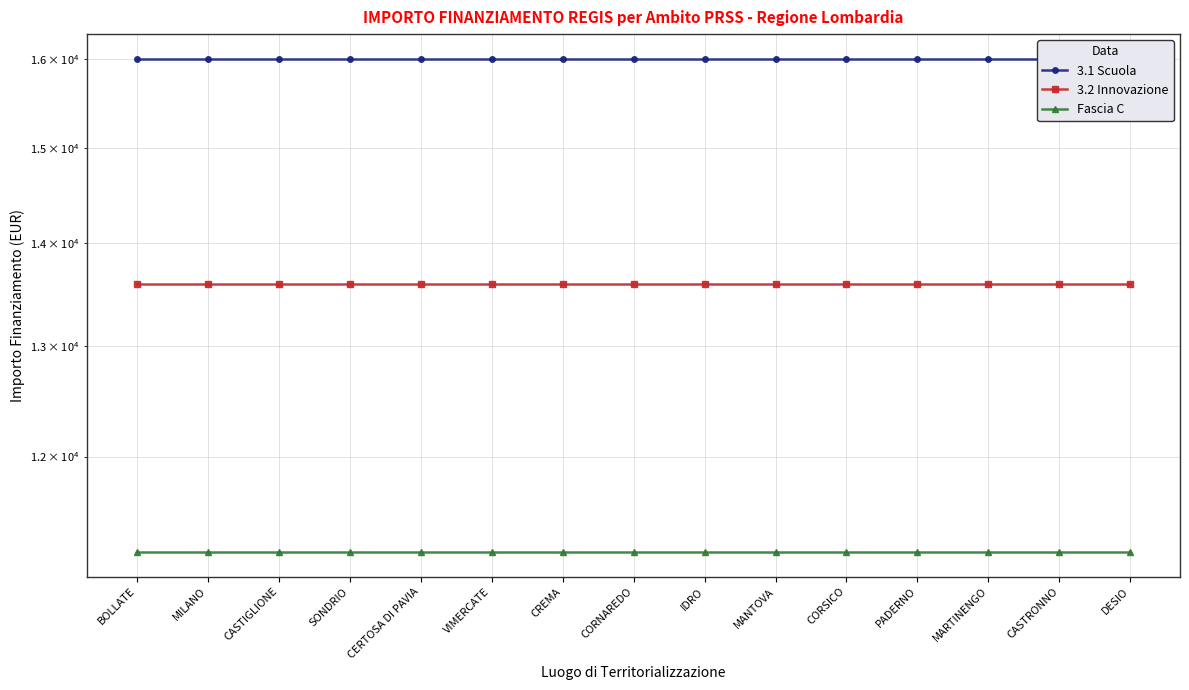

The value of 3.1 Scuola at BOLLATE is 16000. True or false?

True